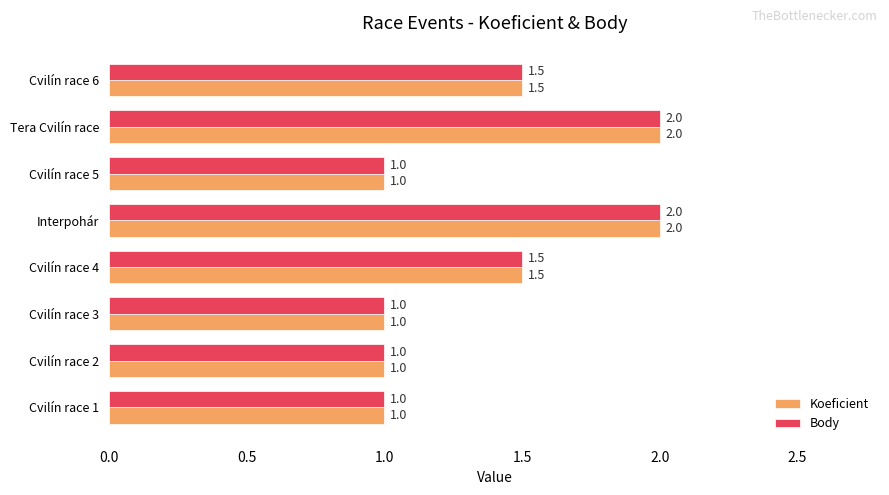

What is the total value across all series at Cvilín race 6?

3.0